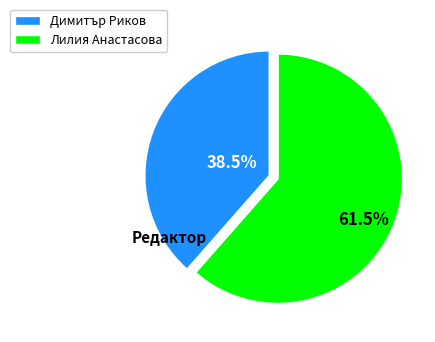

Approximately how many times larger is the value at Лилия Анастасова compared to Димитър Риков?

1.6